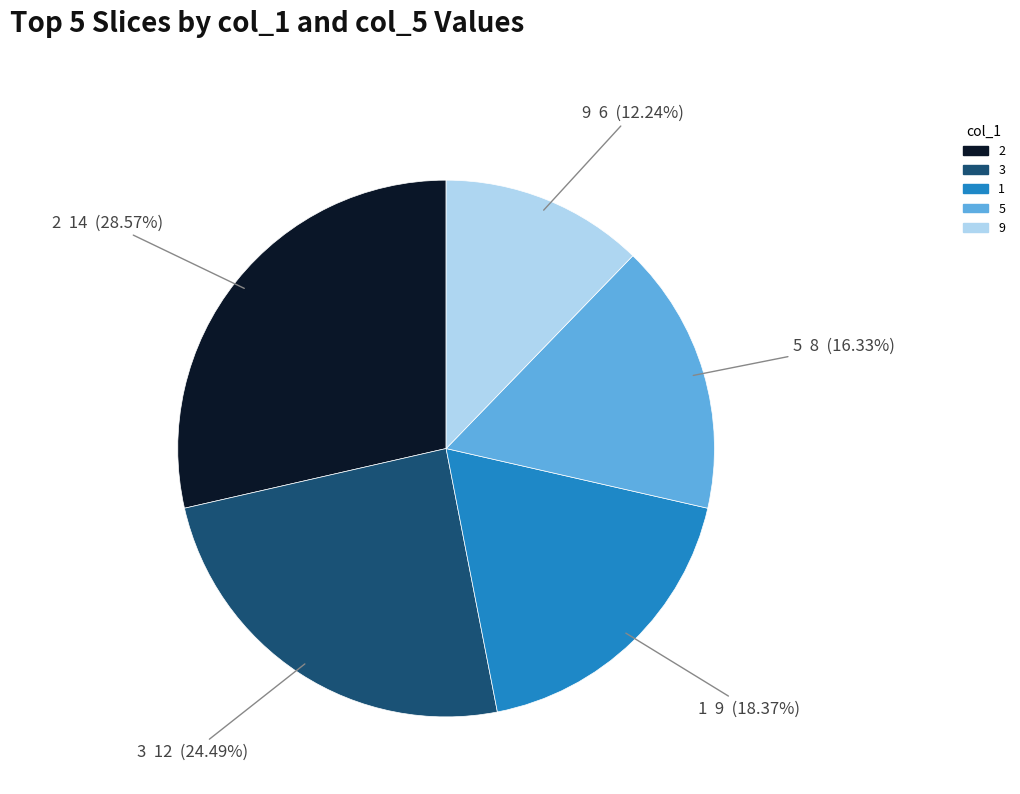

How many slices are in this pie chart?

5